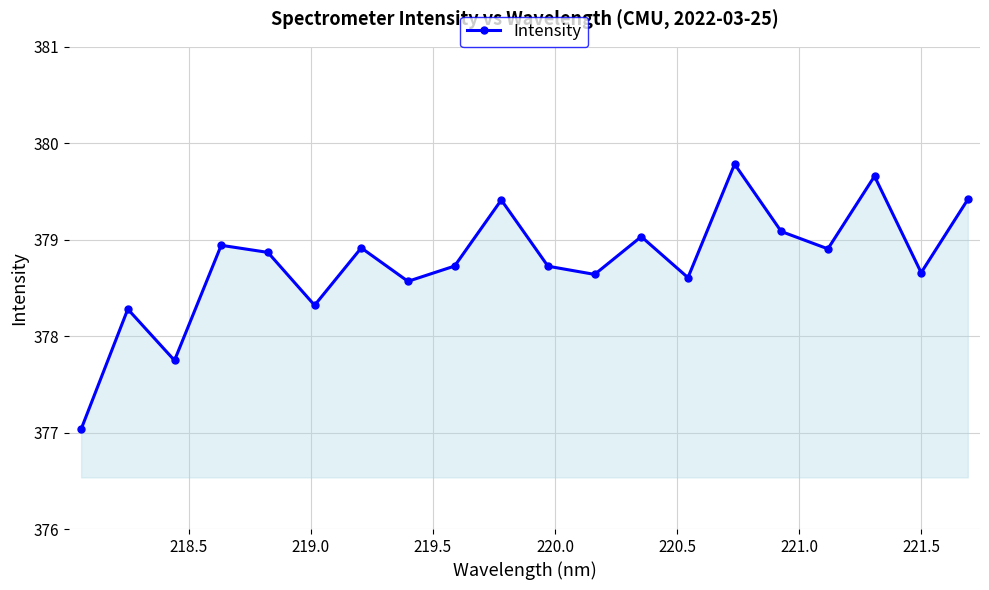

How many points are lower than both their immediate neighbors (excluding endpoints)?

7